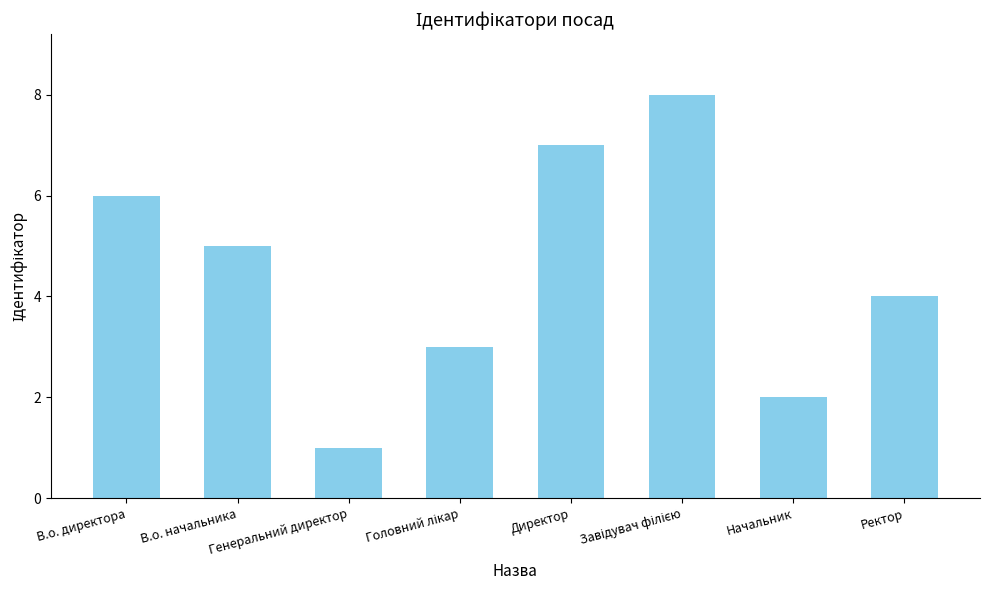

What is the label of the 8th bar from the right?

В.о. директора